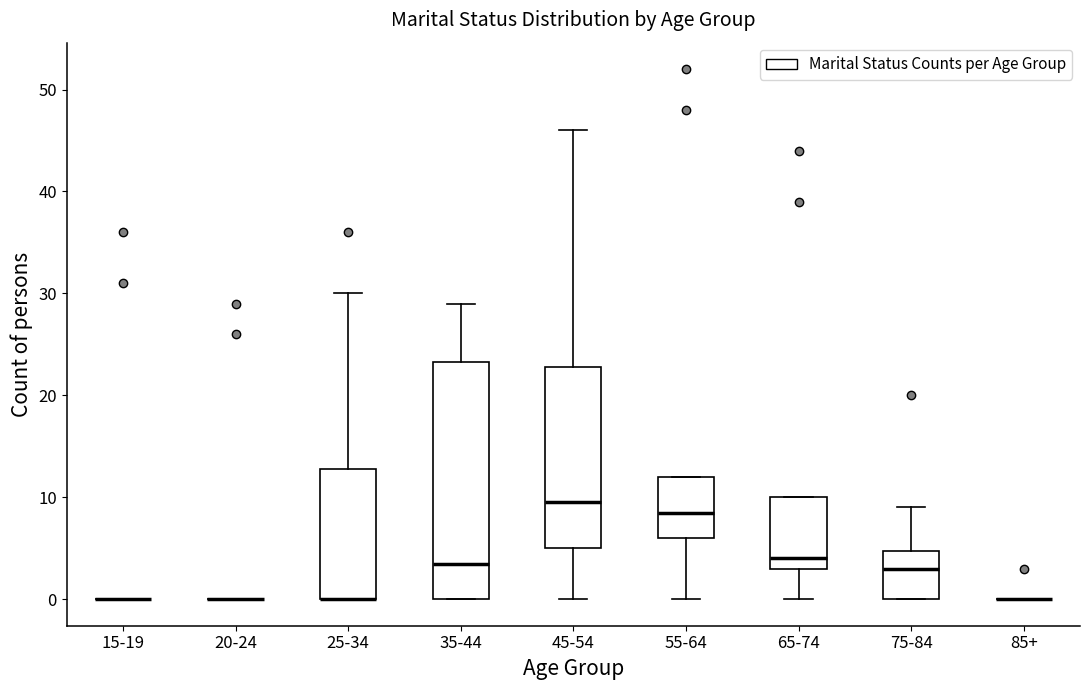

Comparing the boxes themselves (not the whiskers), which one is the tallest?

35-44